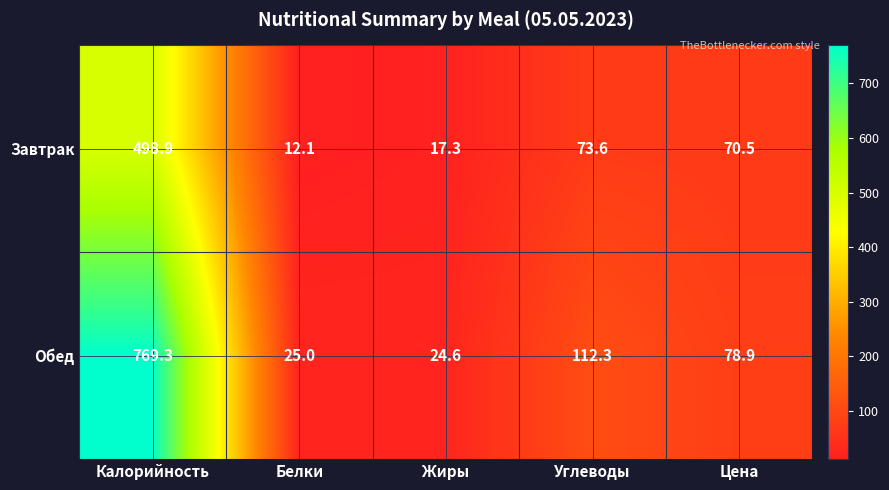

True or false: Обед has a value of 122.0 at Цена.

False